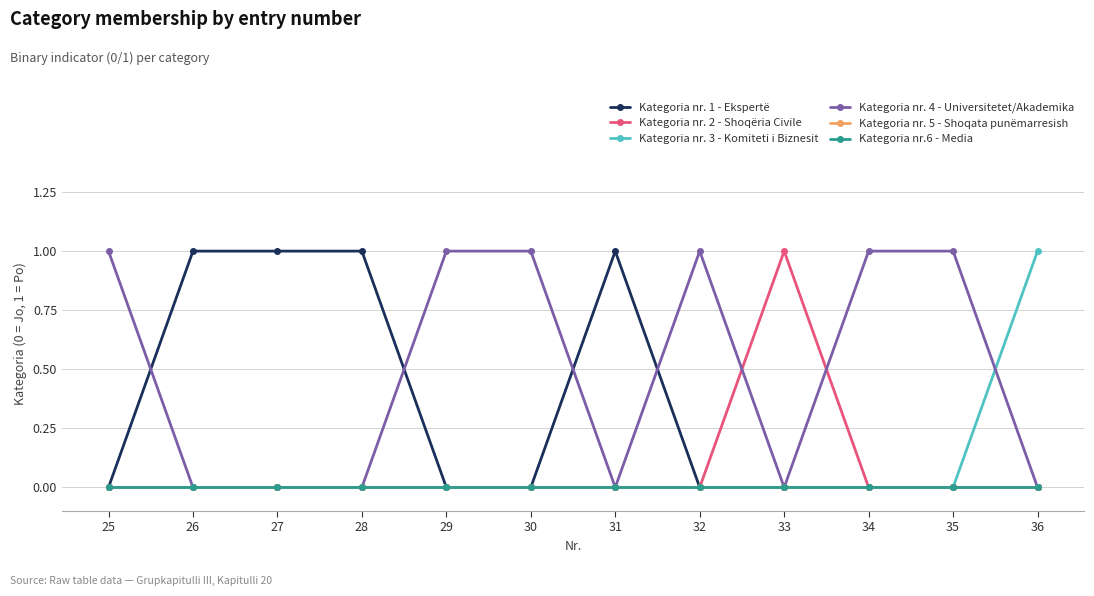

Does the chart have visible grid lines?

Yes